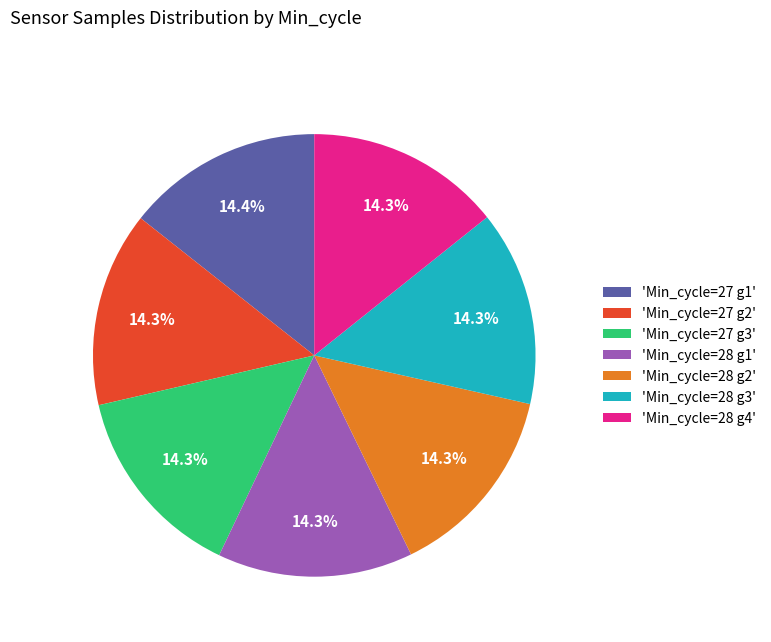

What is the ratio of the value at 'Min_cycle=28 g3' to the value at 'Min_cycle=27 g2'?

1.0